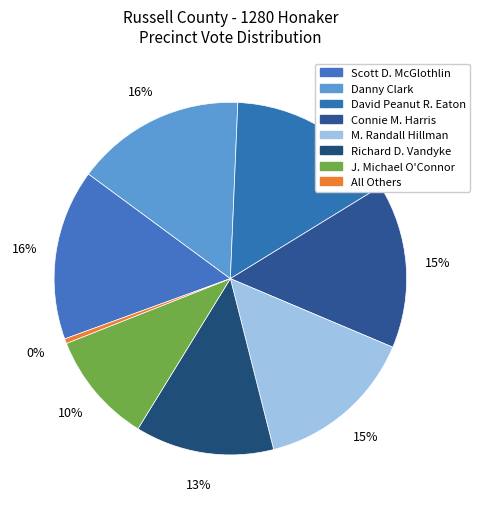

How many segments does this pie chart have?

8